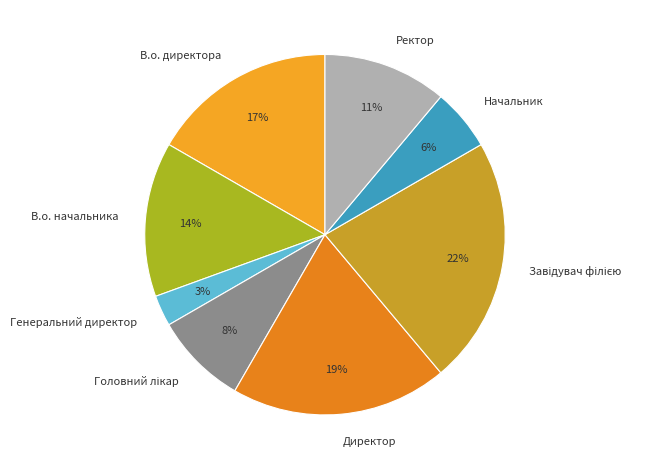

Combined, do Генеральний директор and Директор account for over 50%?

No